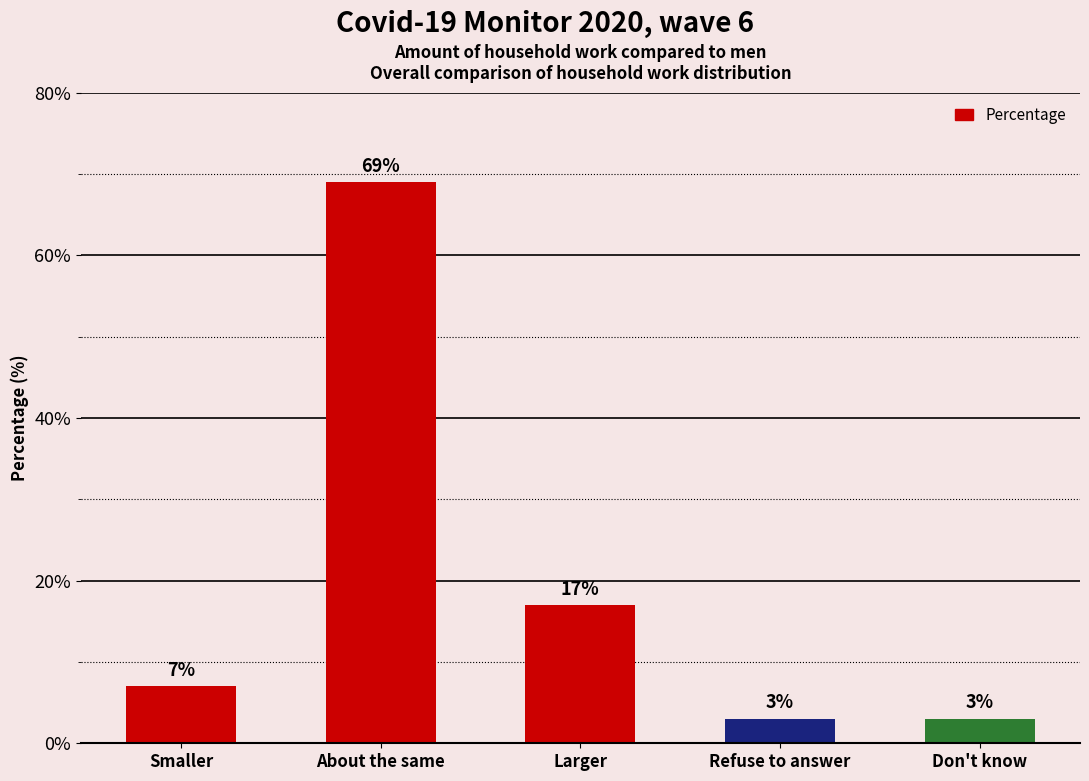

The value at About the same is 69. True or false?

True